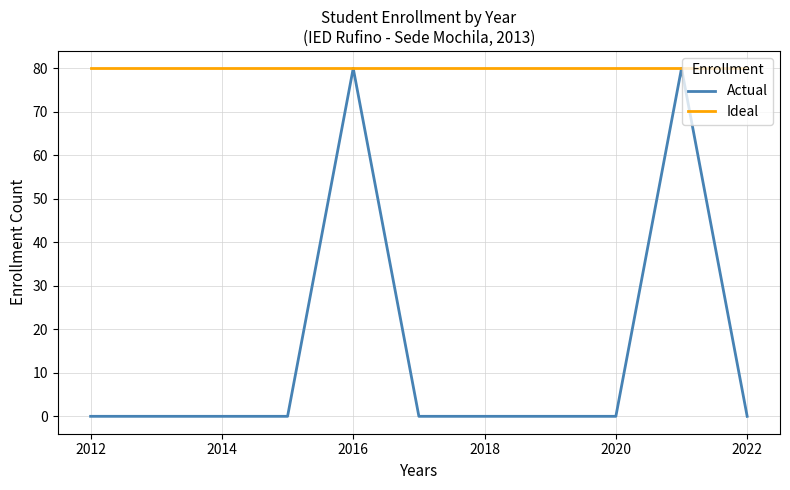

Reading left to right, list all the values displayed in this chart.

Actual: 0	0	0	0	80	0	0	0	0	80	0
Ideal: 80	80	80	80	80	80	80	80	80	80	80